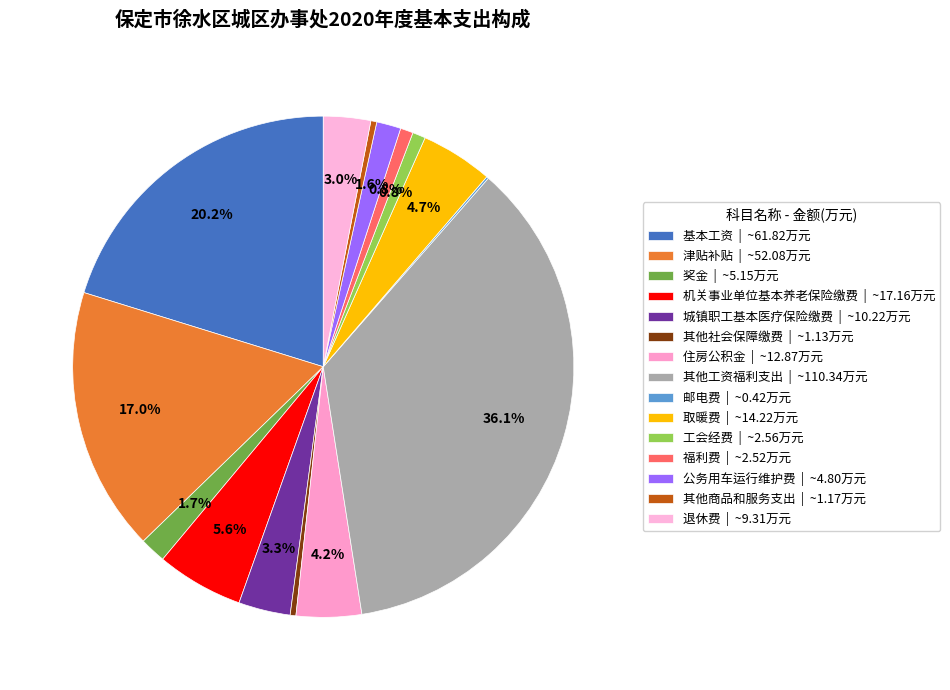

Combined, do 奖金 and 退休费 account for over 50%?

No